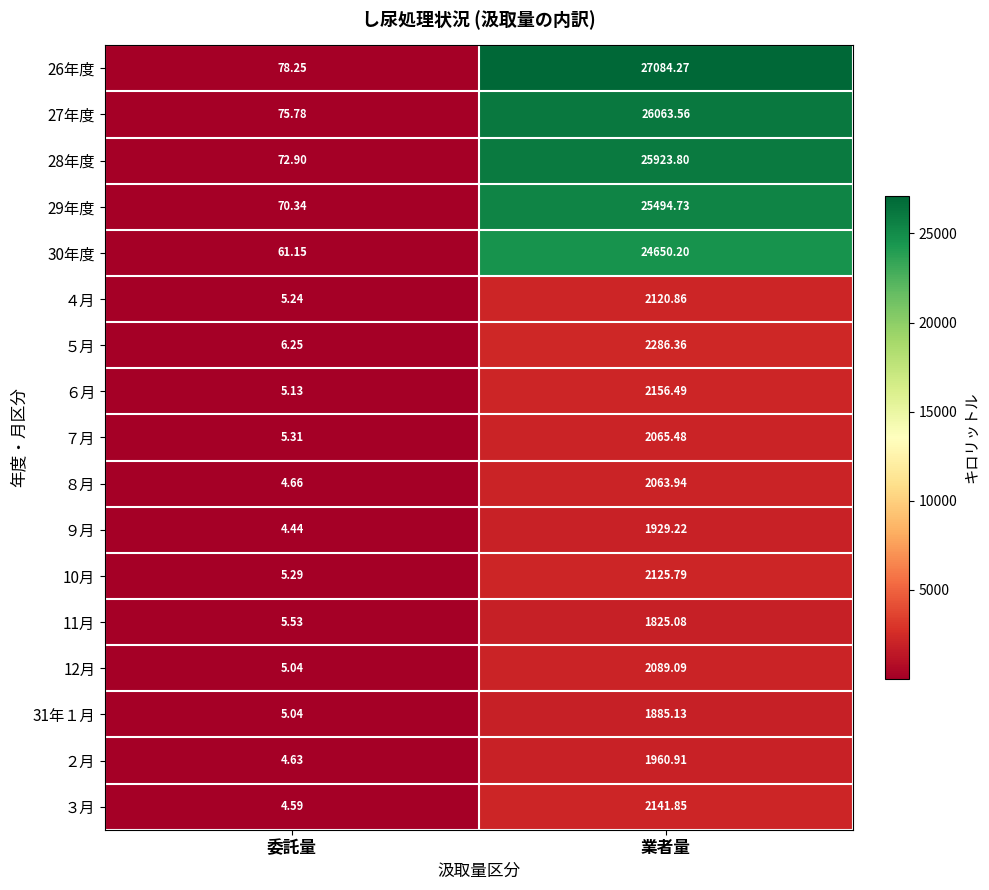

At which category is the sum across all series the highest?

業者量